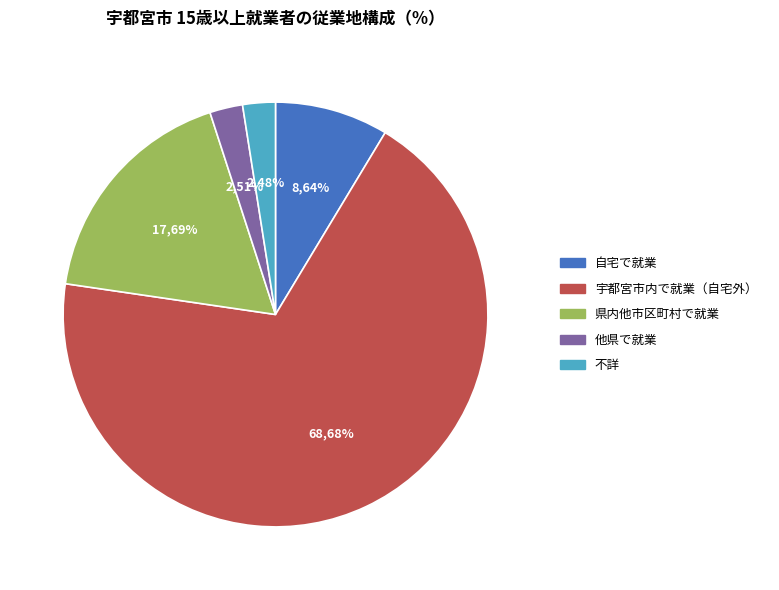

How much of the chart is everything except 他県で就業?

97.5%